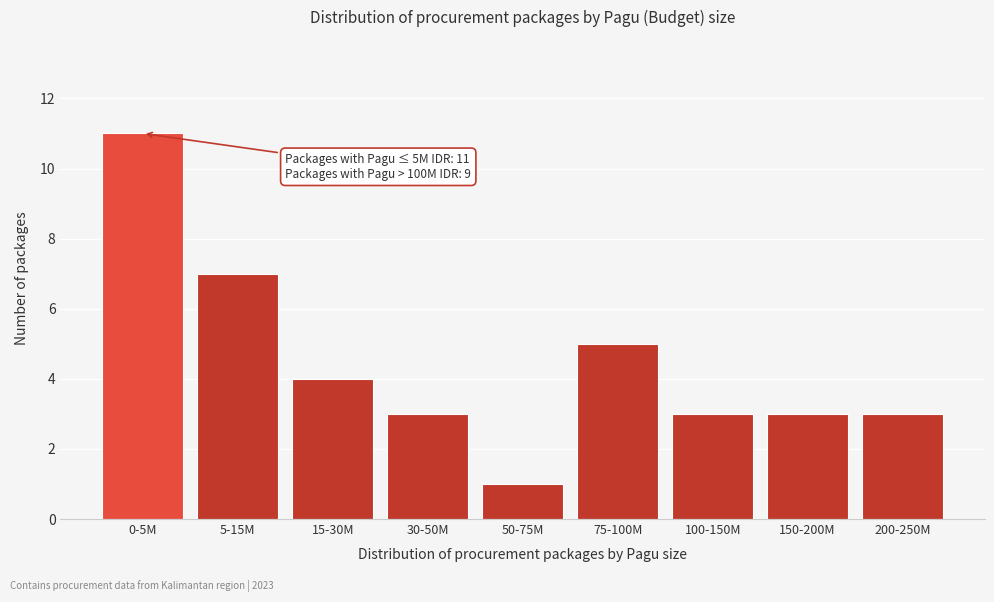

Reading left to right, transcribe all the data shown in this chart.

11	7	4	3	1	5	3	3	3